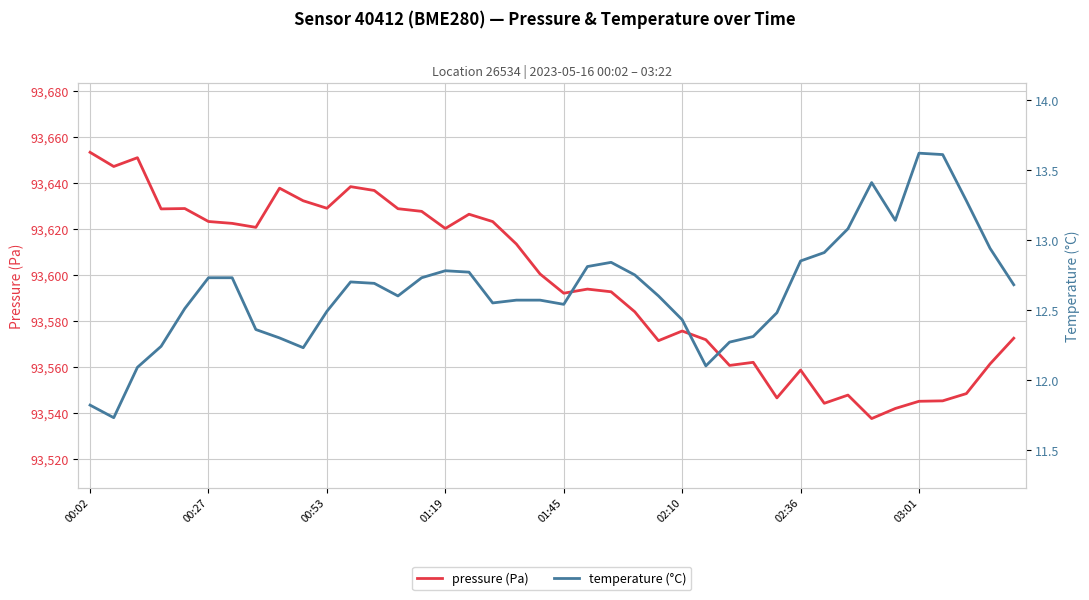

What is the value of the pressure (Pa) point at the 17th from the left?

93626.4